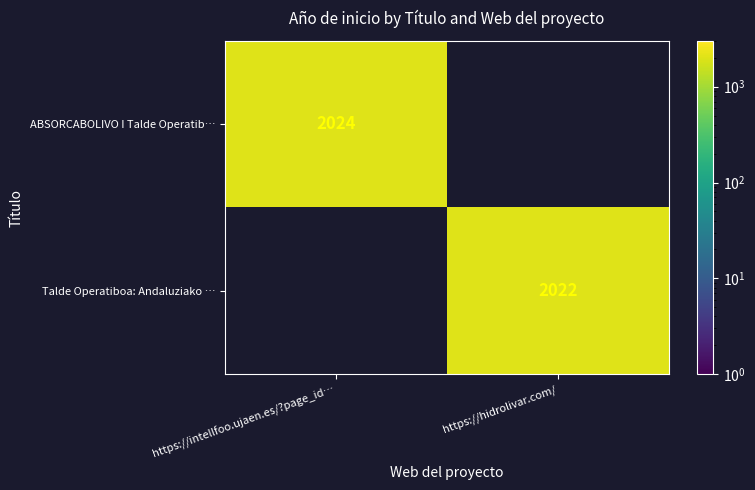

Count the number of data series in this chart.

2